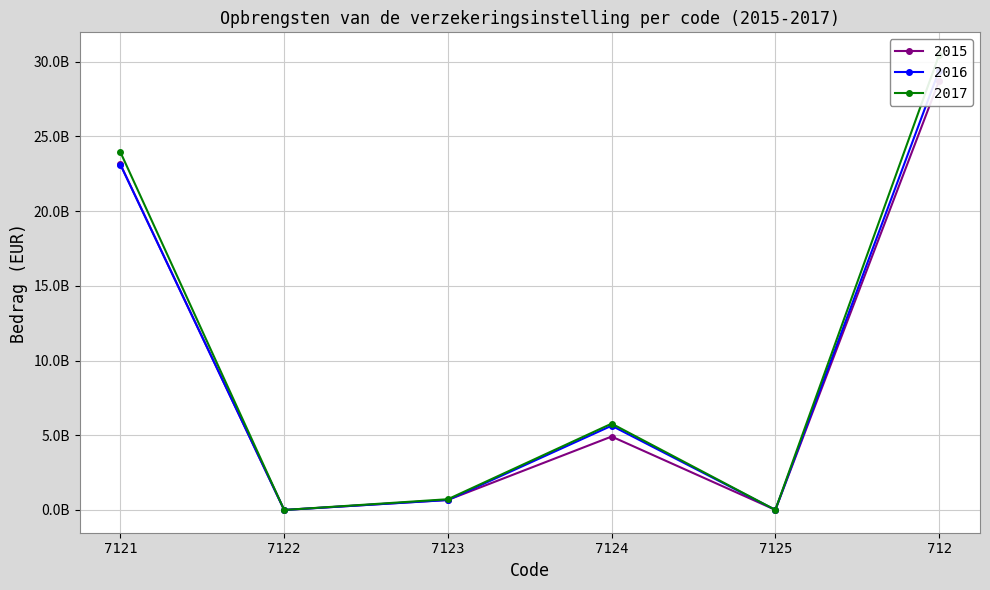

Reading left to right, what are all the values shown in this chart?

2015: 7121=23125493259.0	7122=0.0	7123=672930853.9	7124=4915093852.9	7125=7573664.3	712=28721091630.0
2016: 7121=23104577000.0	7122=0.0	7123=665649356.1	7124=5640043629.0	7125=4598176.5	712=29414868161.6
2017: 7121=23943612000.0	7122=0.0	7123=720491622.2	7124=5778809159.1	7125=4656350.1	712=30447569131.4